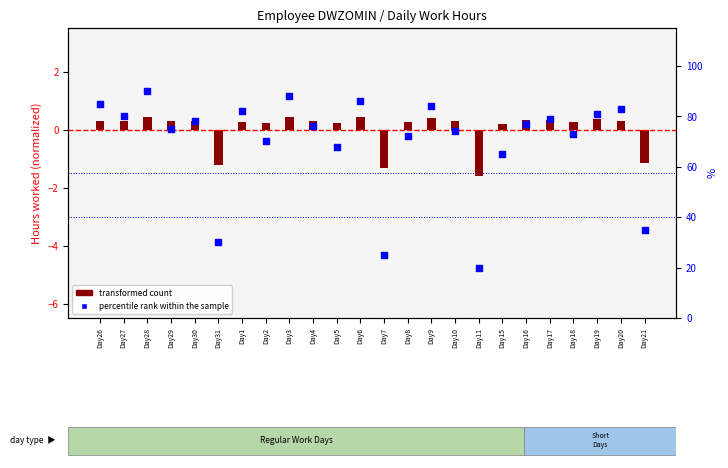

At how many categories does at least one series exceed 65?

19